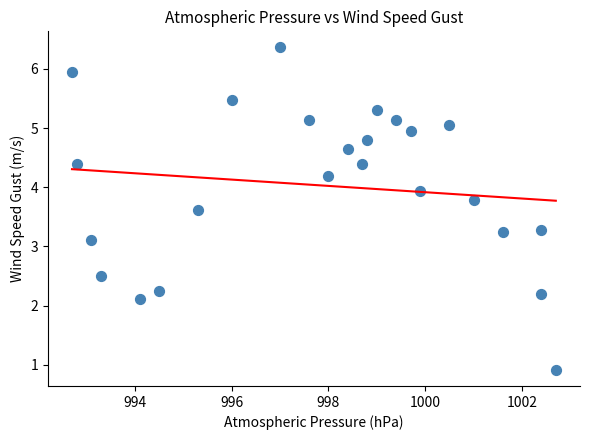

What Y value in the scatter plot is closest to 3?

3.1